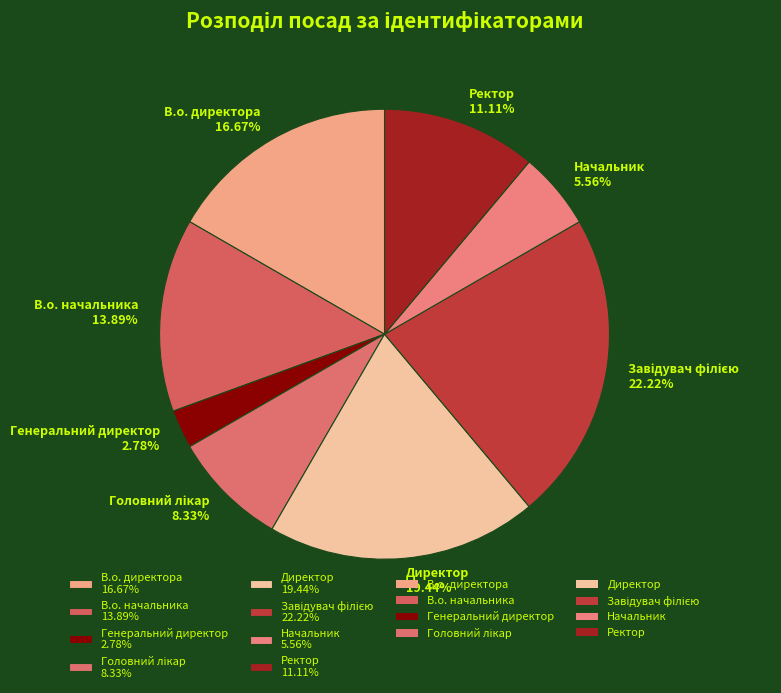

What is the ratio of the value at Ректор to the value at Начальник?

2.0